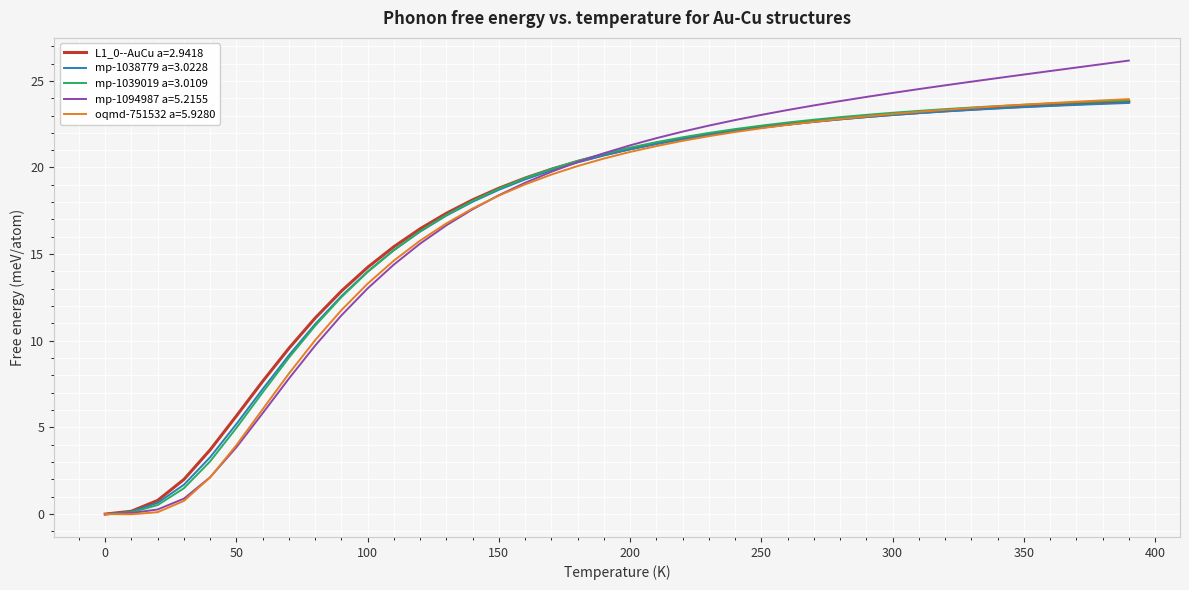

How many lines are shown in the chart?

5